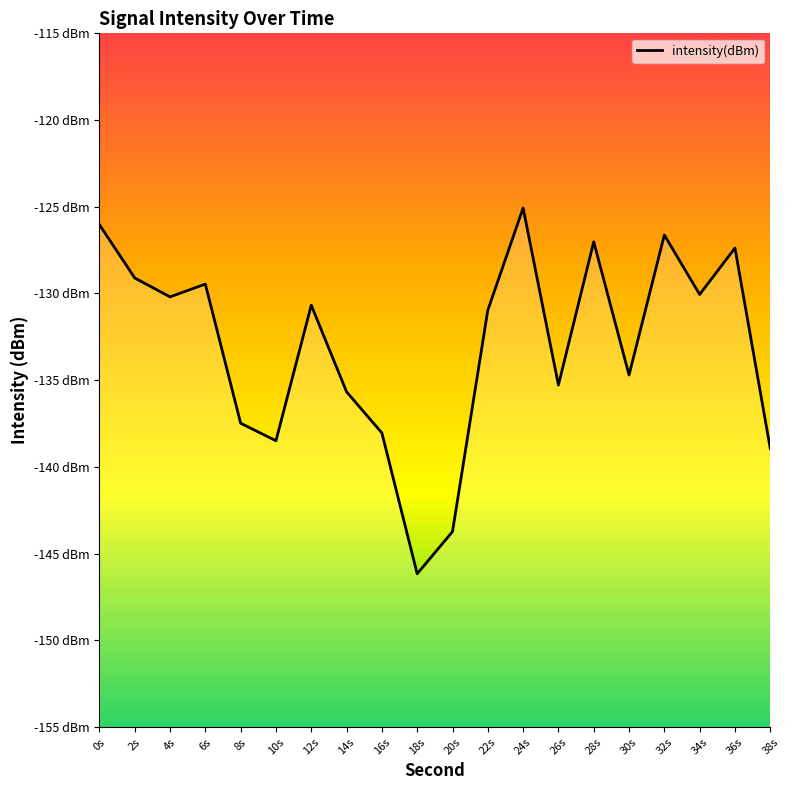

How many values exceed -130?

7